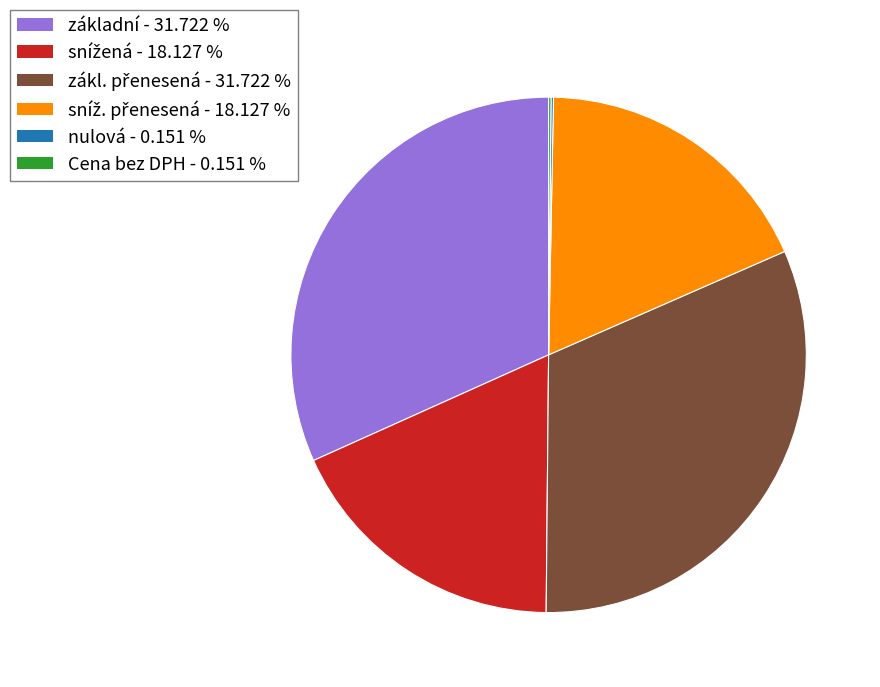

Is there a majority slice in this chart?

No